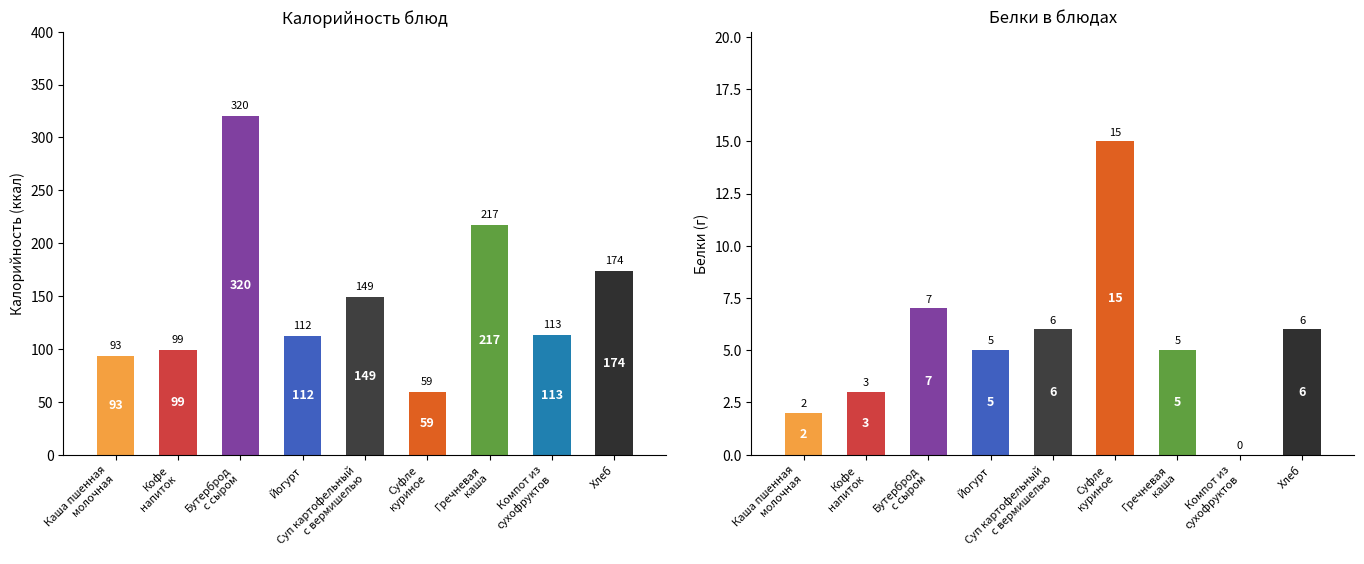

At which label does Белки first exceed 5?

Бутерброд
с сыром